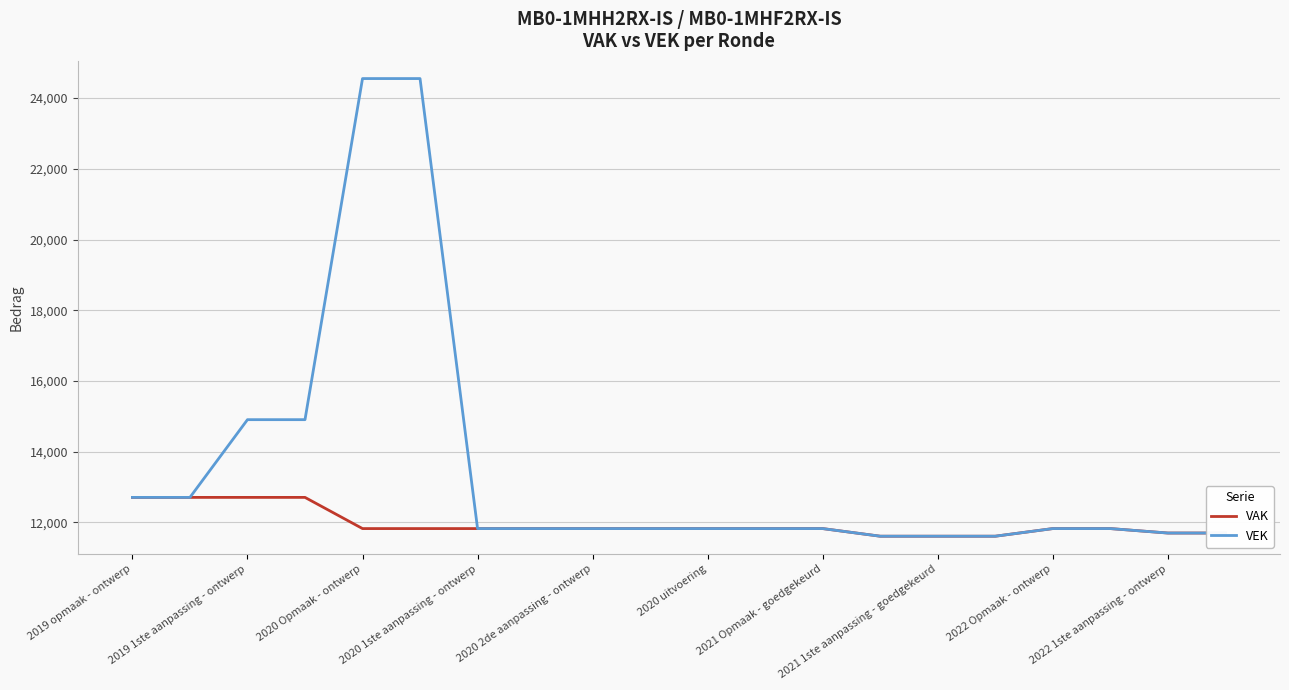

Rank the series by their average value, from highest to lowest.

VEK, VAK